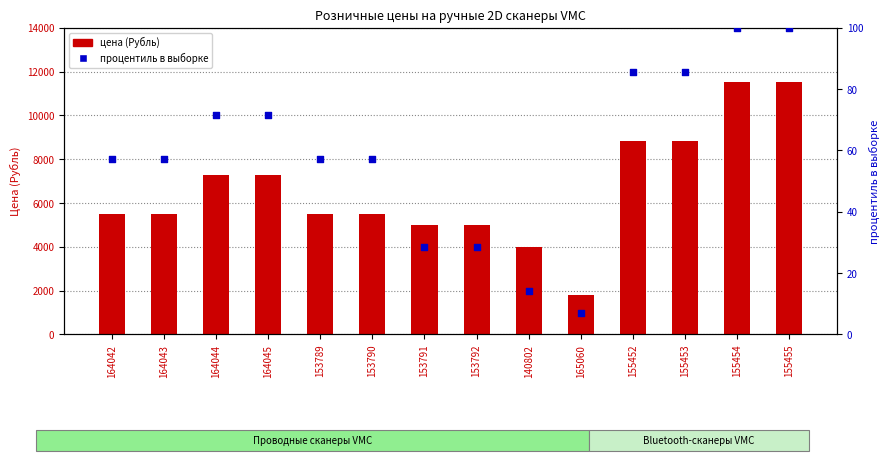

Which series contains the highest Y value?

Розница (цена)